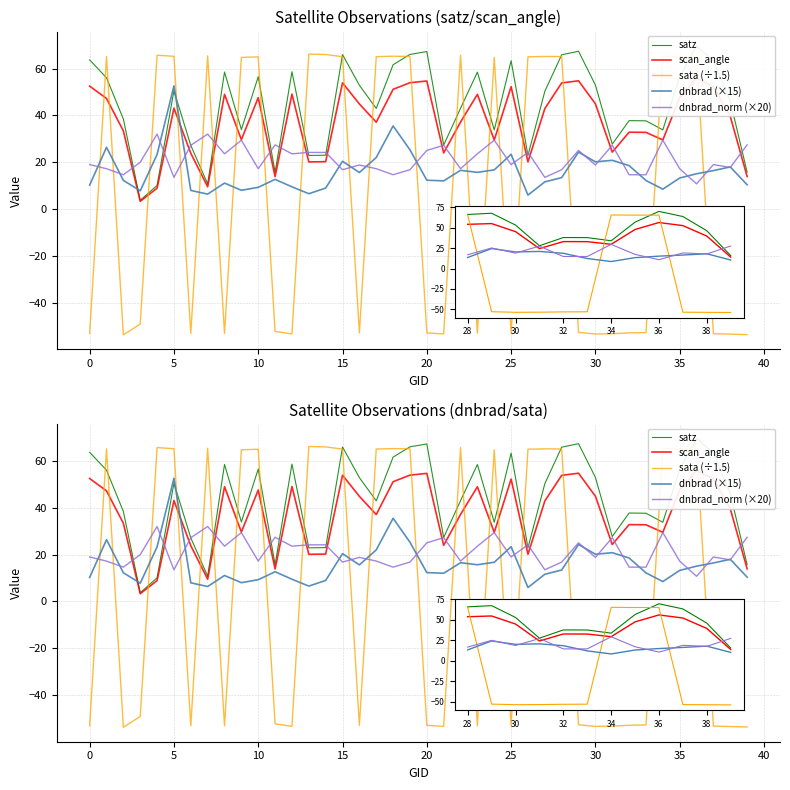

In dnbrad_norm (×20), how many points are higher than both neighbors (excluding endpoints)?

12